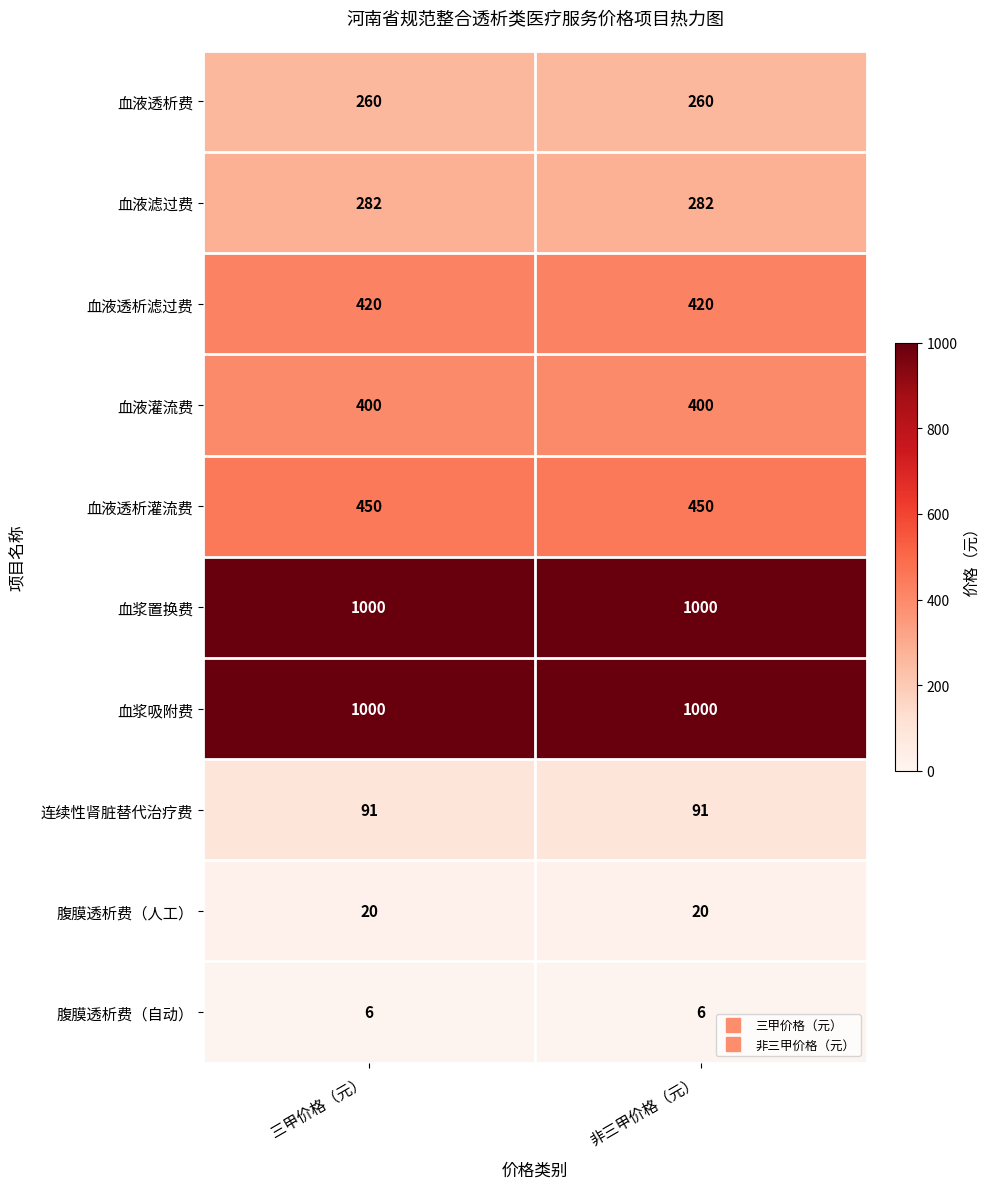

At how many categories does at least one series exceed 523?

2